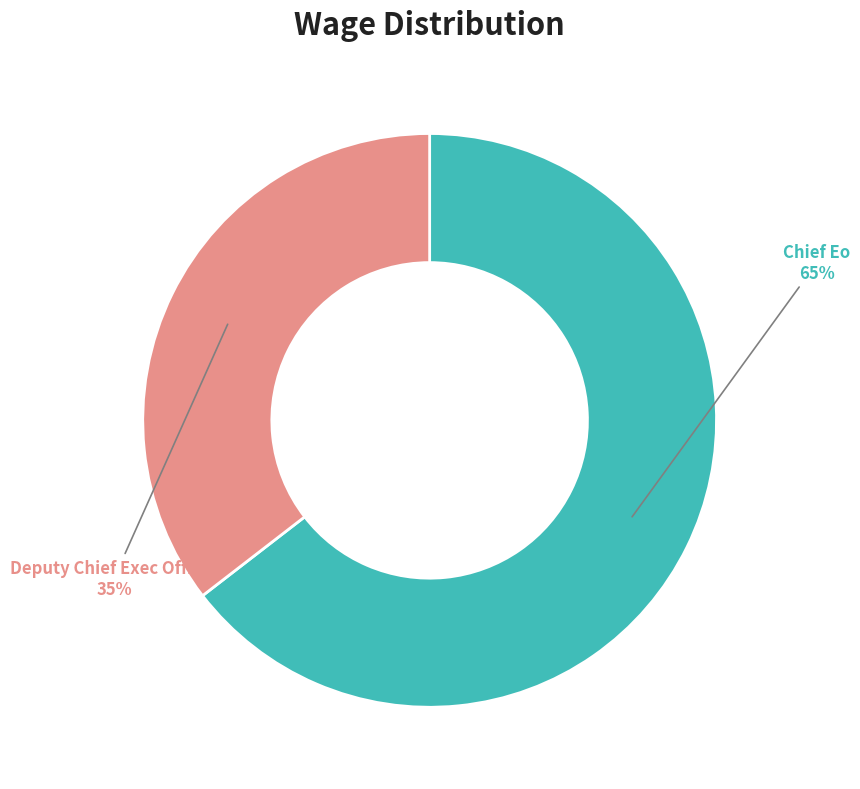

Which has a higher value, Deputy Chief Exec Officer or Chief Eo?

Chief Eo